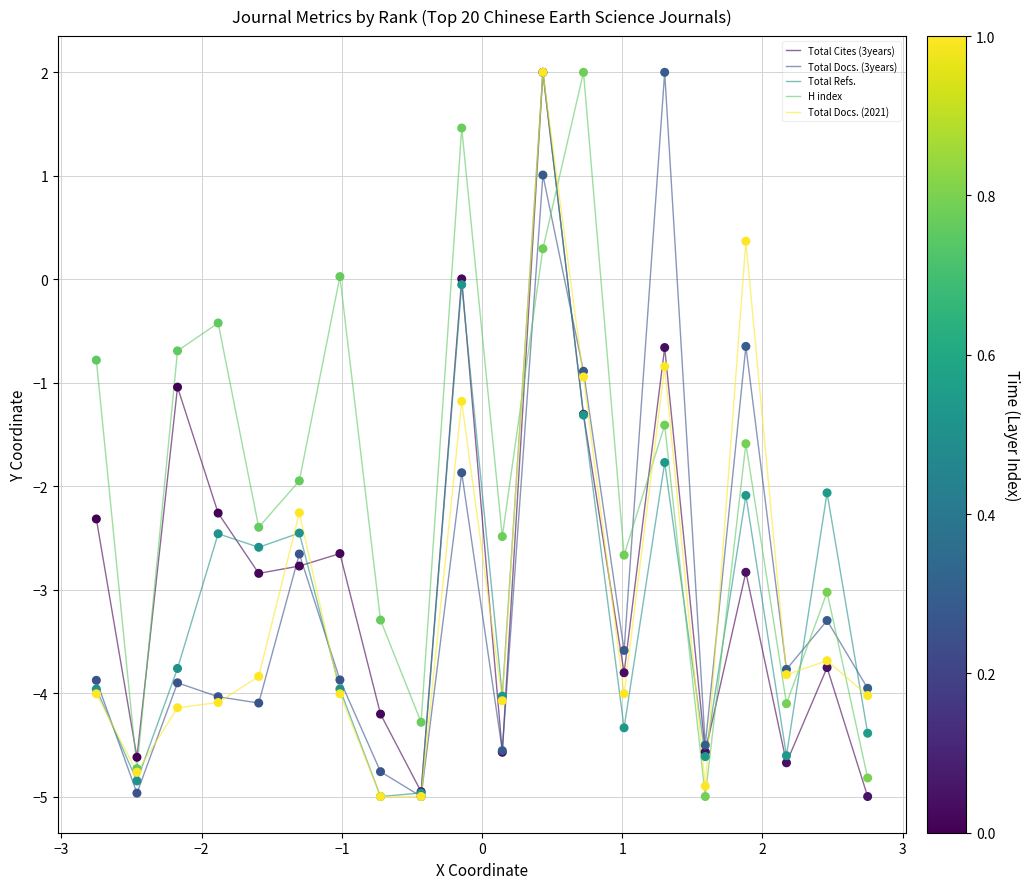

What is the smallest value displayed?

-5.0